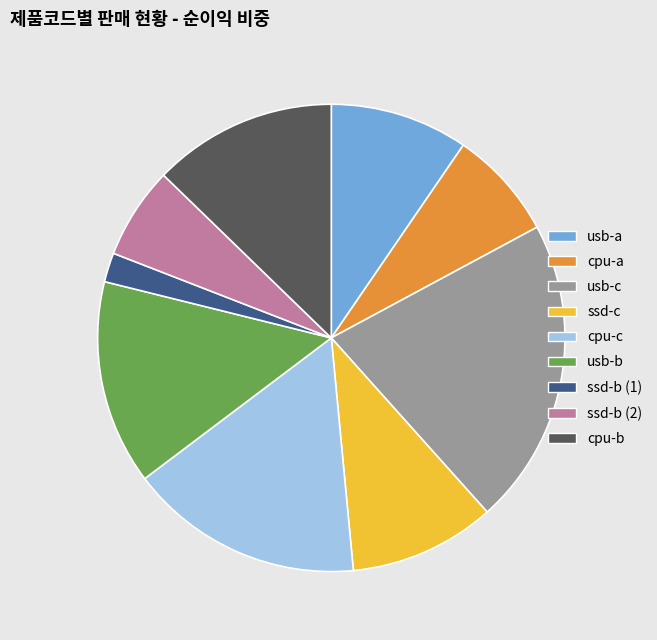

Rank the categories by value from highest to lowest.

usb-c, cpu-c, usb-b, cpu-b, ssd-c, usb-a, cpu-a, ssd-b (2), ssd-b (1)